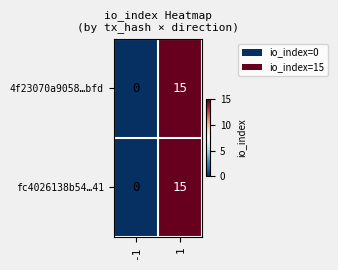

What is the difference between the fc4026138b54…41 values at -1 and 1?

15